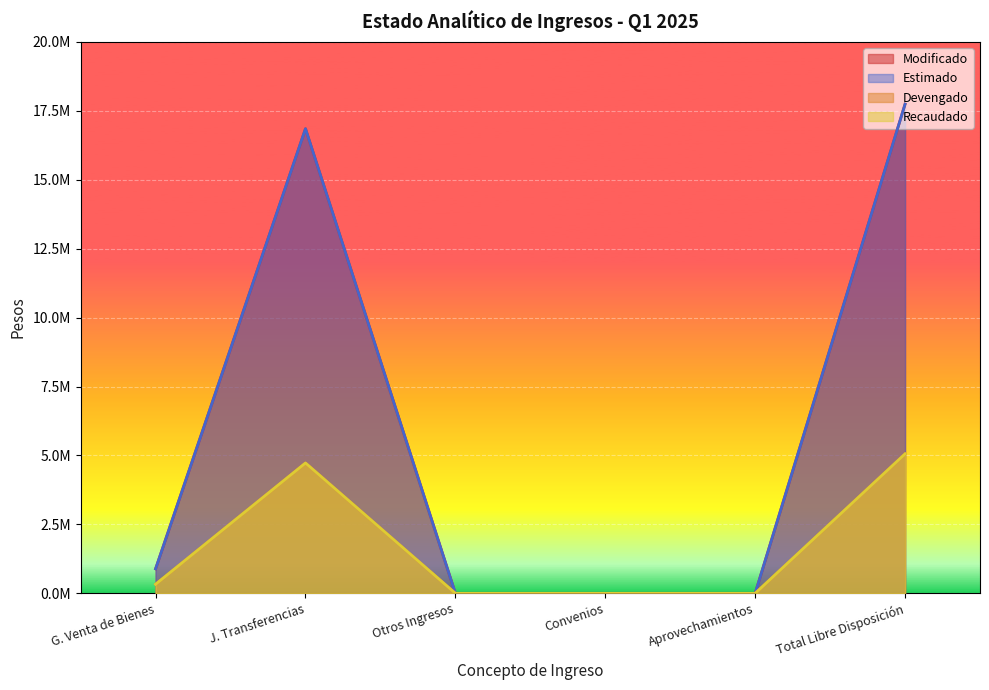

How many positive values does the Estimado series have?

3